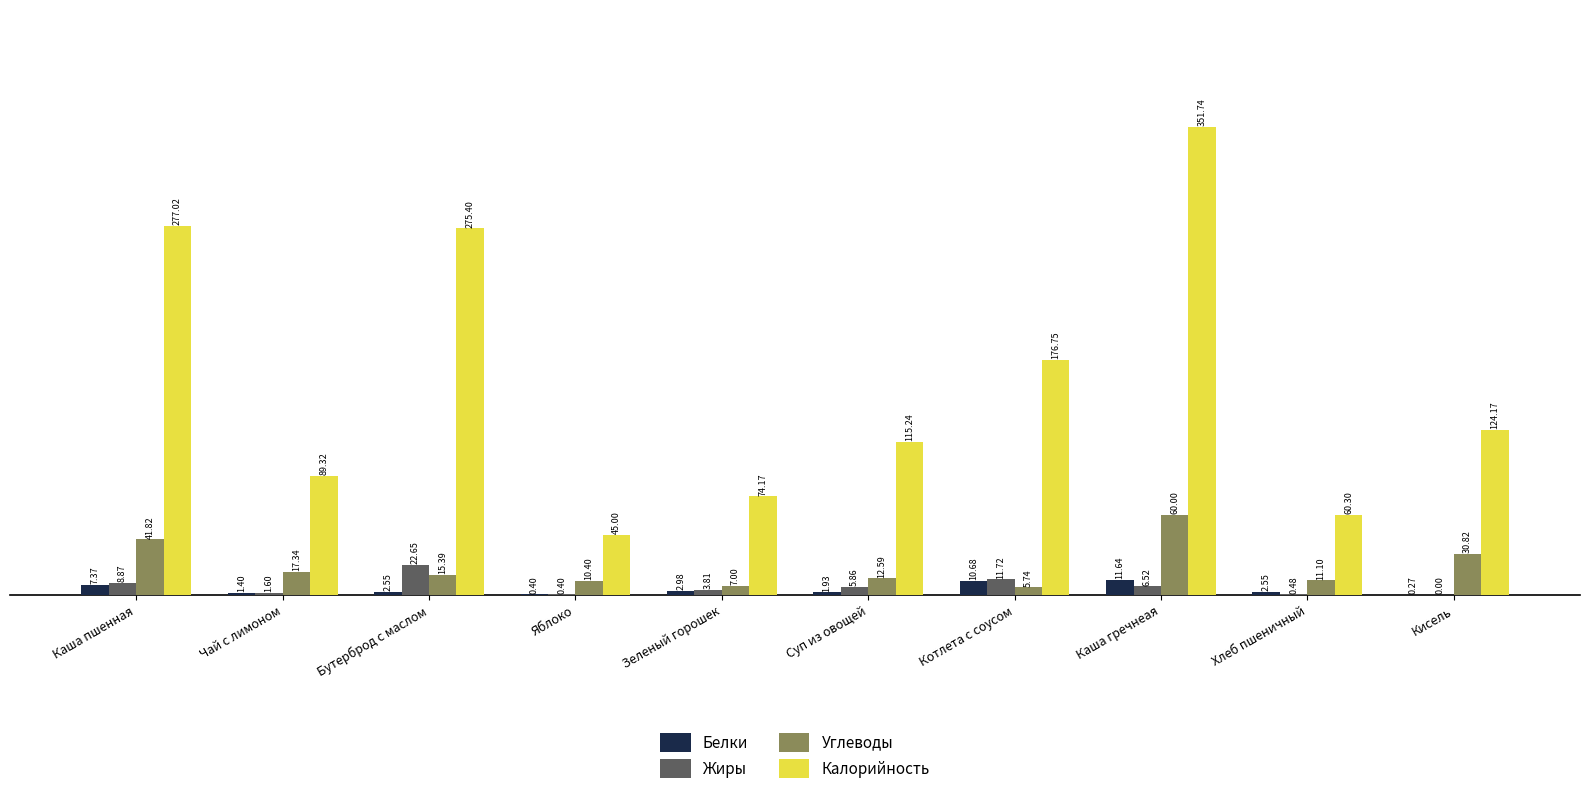

What is the sum of all Жиры values?

61.9